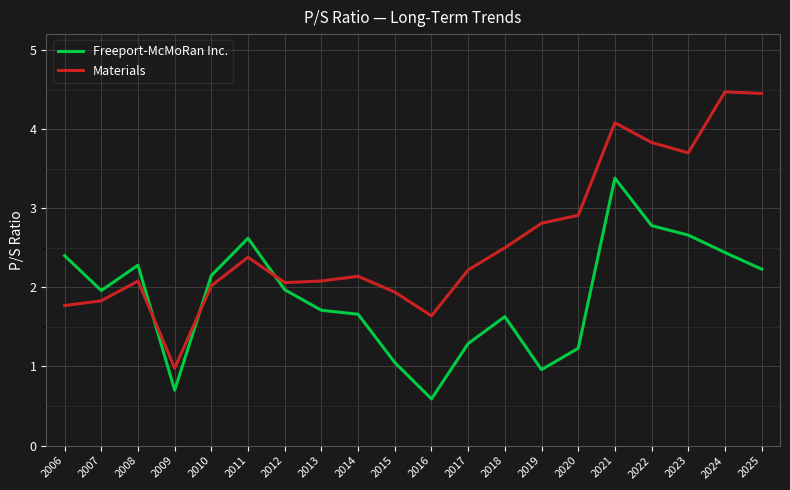

At which category is the sum across all series the highest?

2021